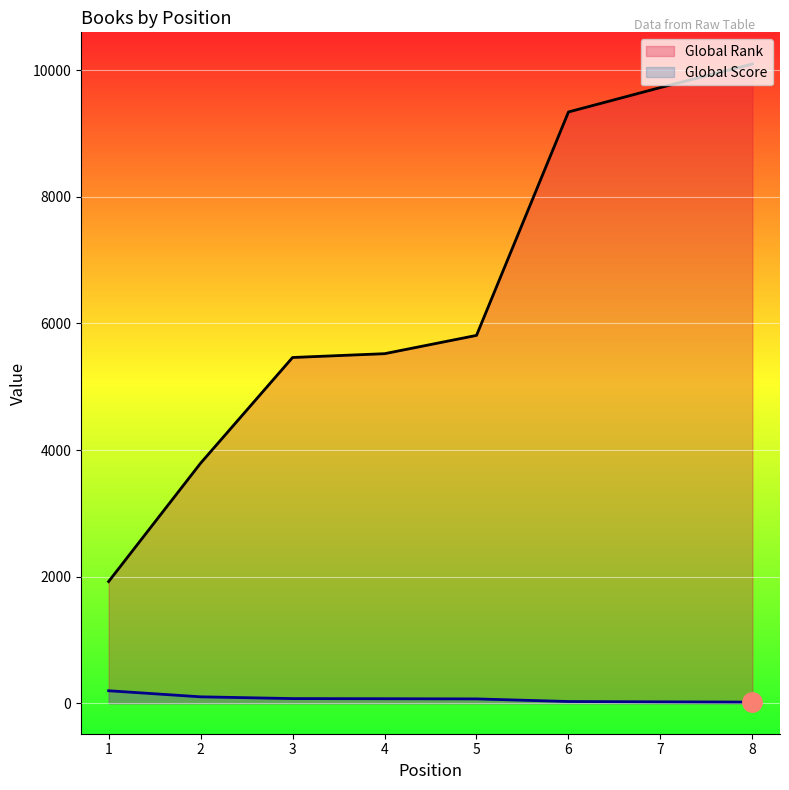

Which series has the widest spread of values?

Global Rank